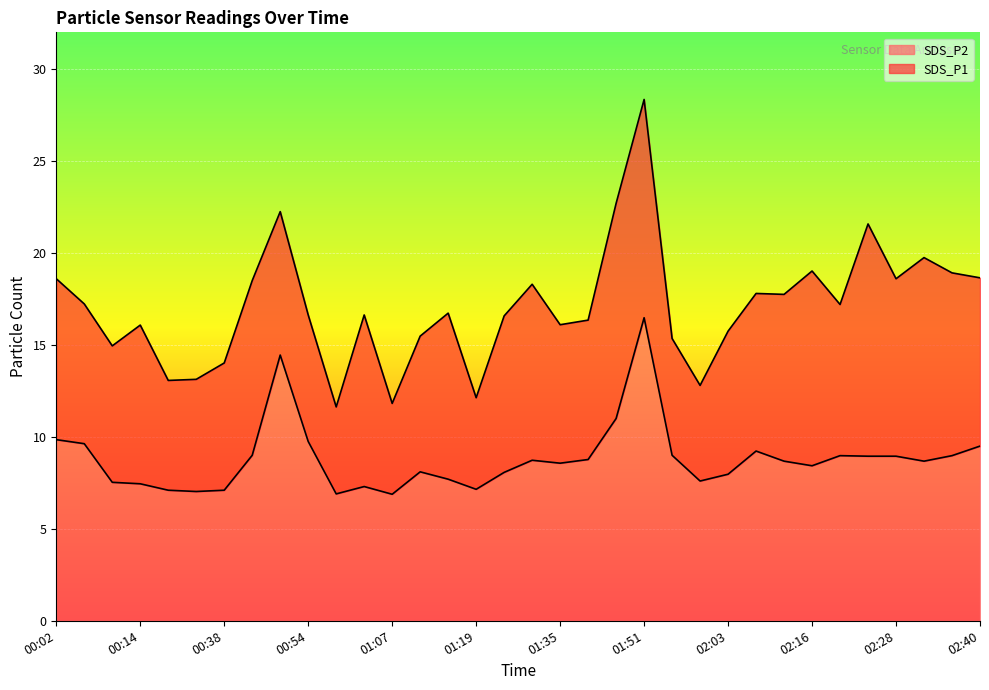

Which has a higher value, 00:06 or 01:27?

00:06